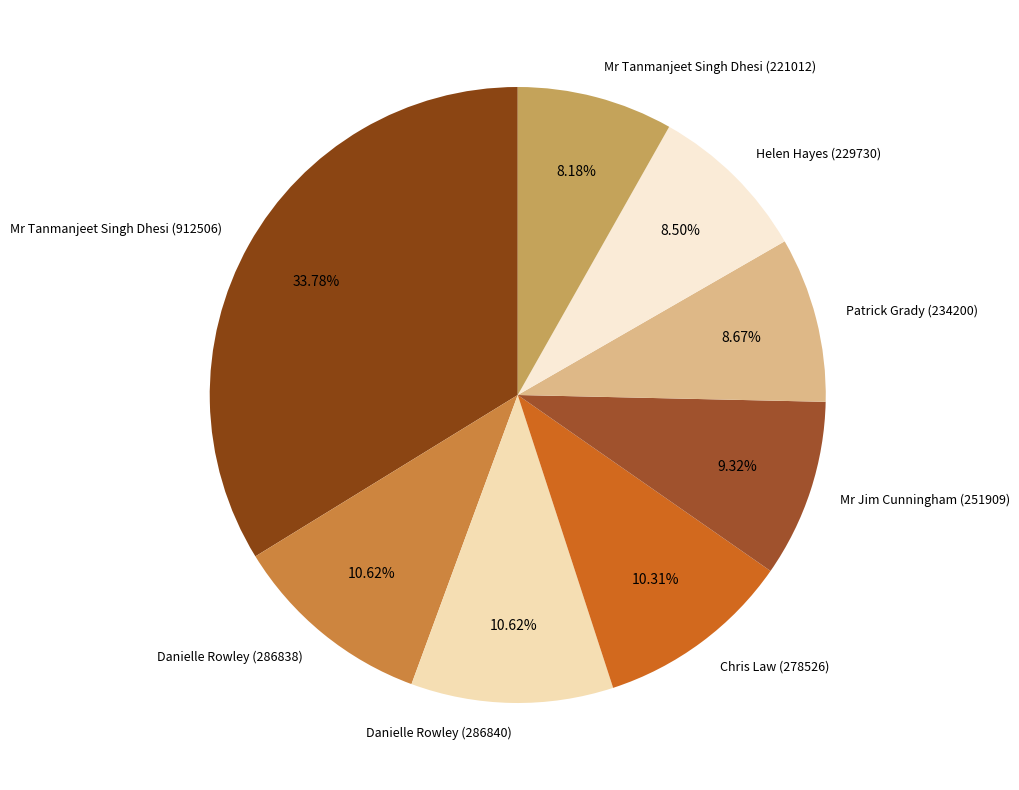

Combined, what portion of the pie is Danielle Rowley (286840) and Mr Jim Cunningham (251909)?

19.9%